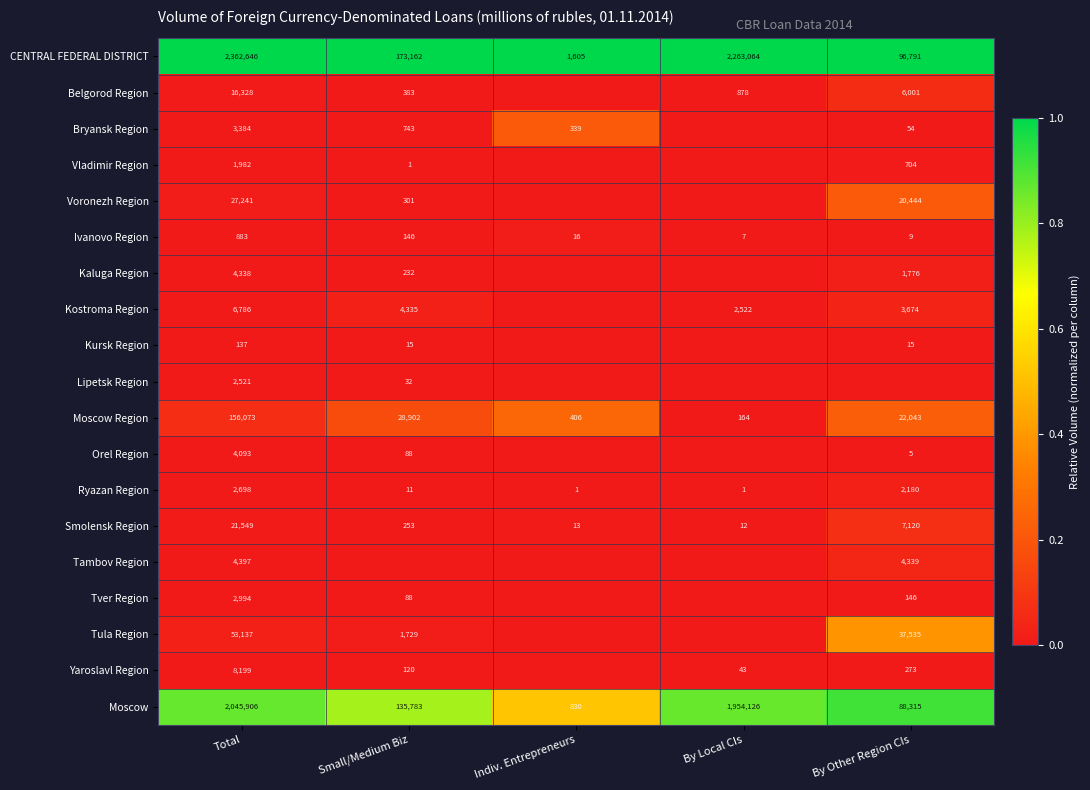

Which has a higher value, By Local CIs or Small/Medium Biz?

By Local CIs